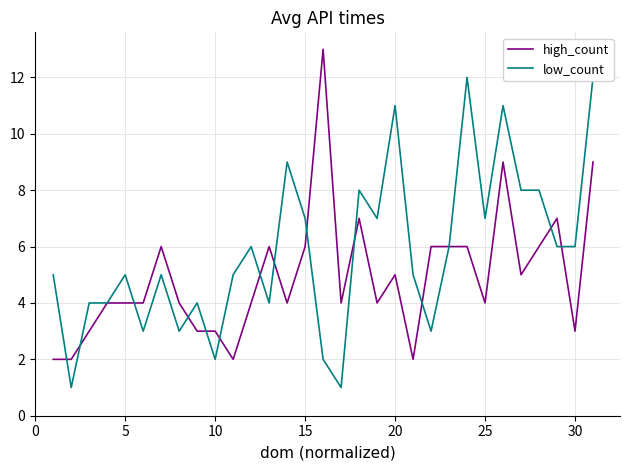

What is the average value of the high_count series?

5